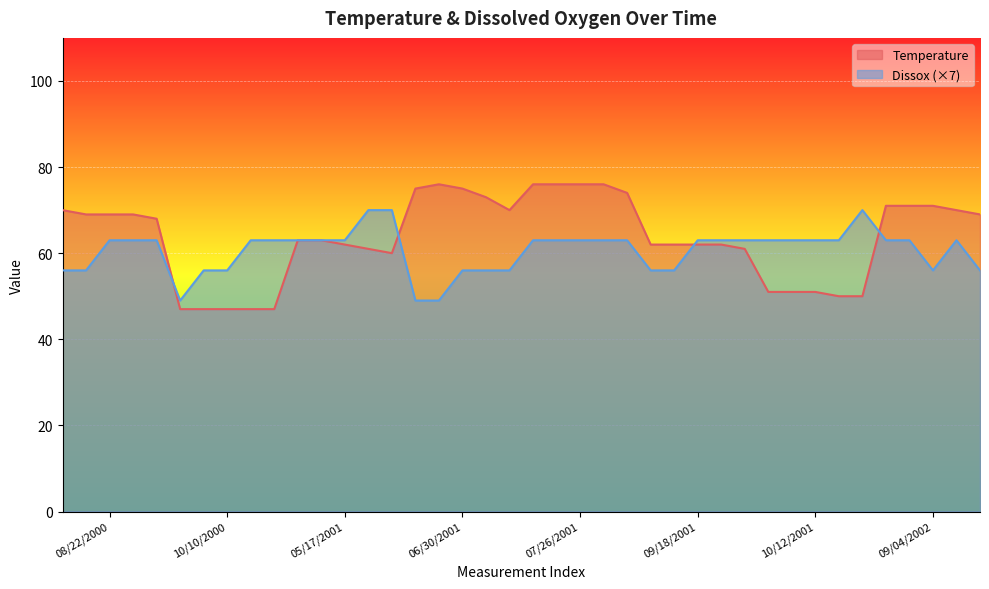

Reading left to right, transcribe all the data shown in this chart.

Temperature: 70	69	69	69	68	47	47	47	47	47	63	63	62	61	60	75	76	75	73	70	76	76	76	76	74	62	62	62	62	61	51	51	51	50	50	71	71	71	70	69
Dissox: 56	56	63	63	63	49	56	56	63	63	63	63	63	70	70	49	49	56	56	56	63	63	63	63	63	56	56	63	63	63	63	63	63	63	70	63	63	56	63	56